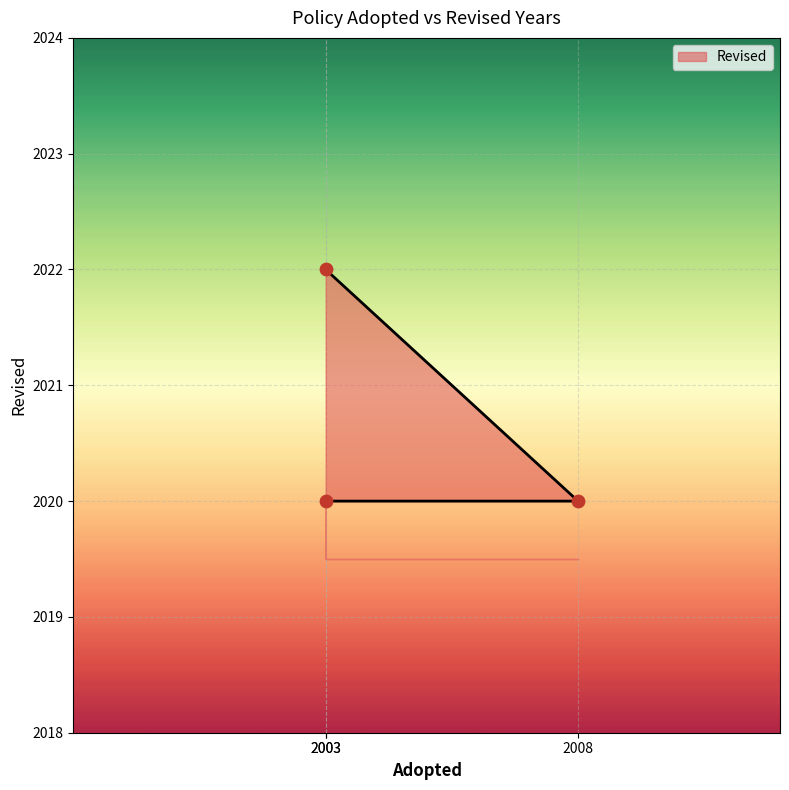

What is the ratio of the value at 2003 to the value at 2003?

1.0